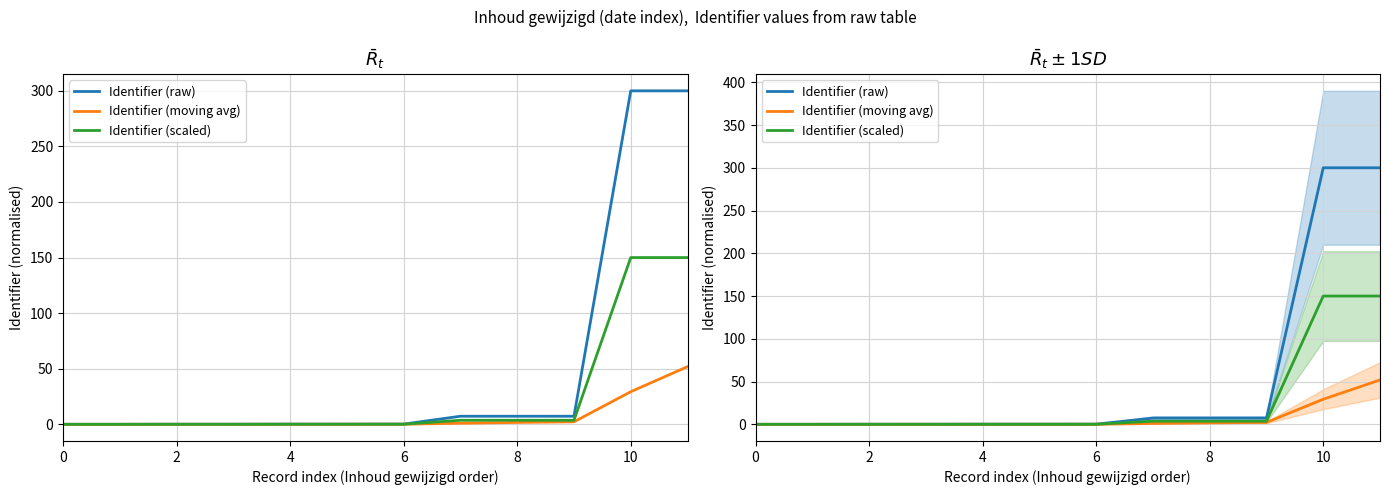

Is this an area chart (filled region under the line)?

No